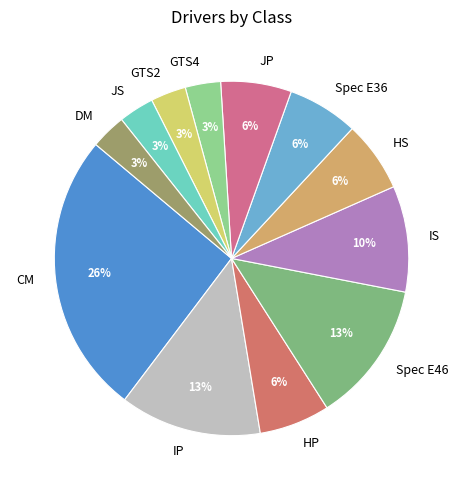

Between CM and HP, which is larger?

CM